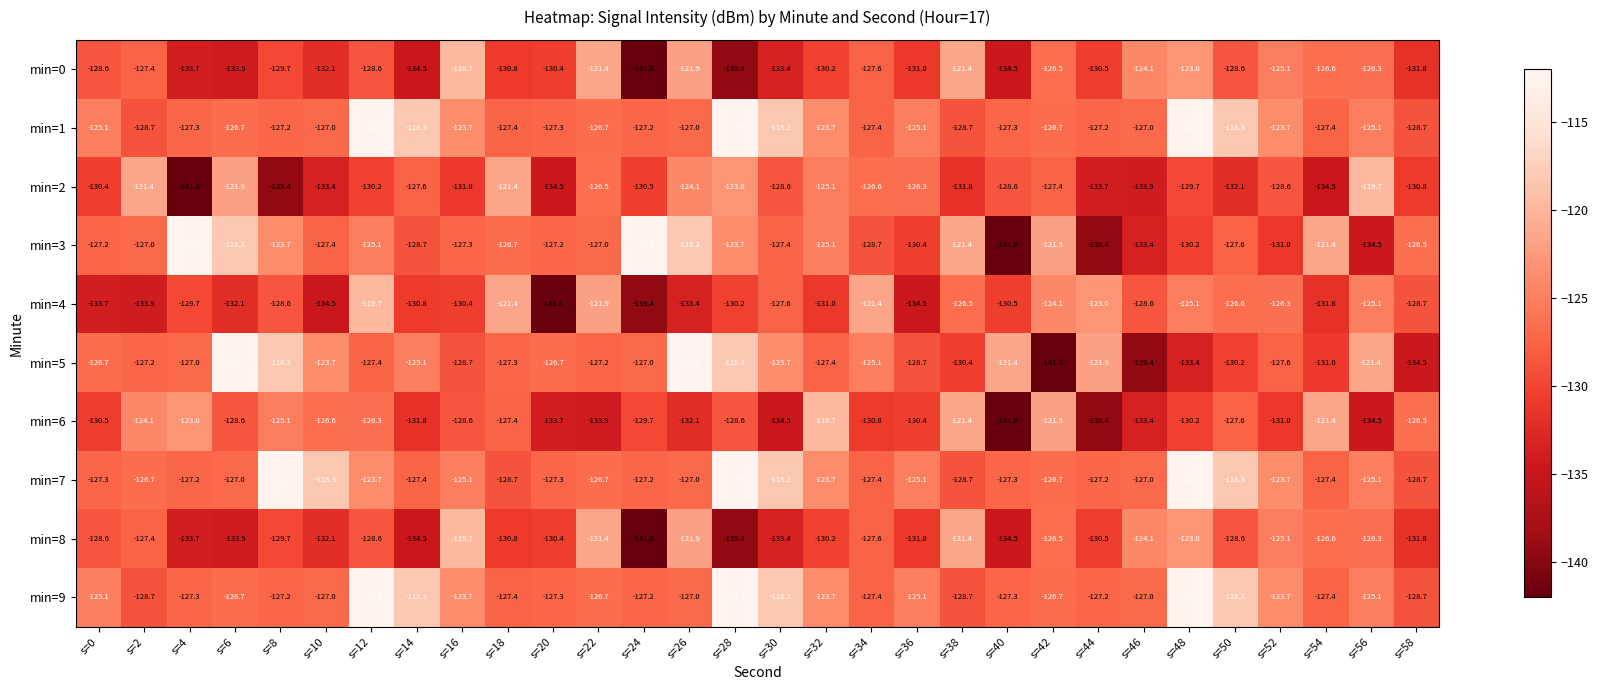

What is the total value across all series at s=8?

-1261.2